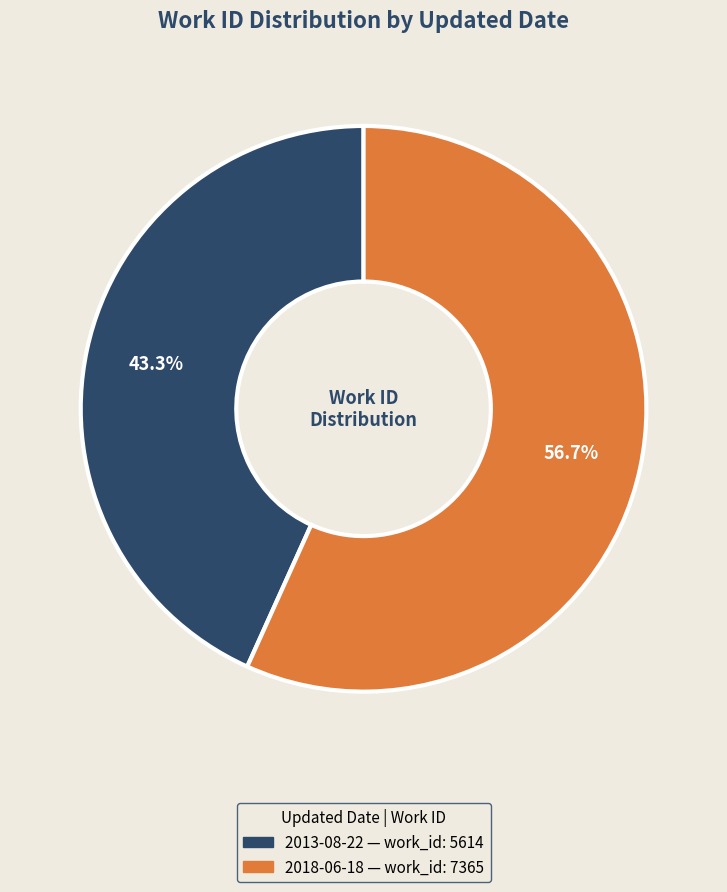

Between 2018-06-18 and 2013-08-22, which is larger?

2018-06-18